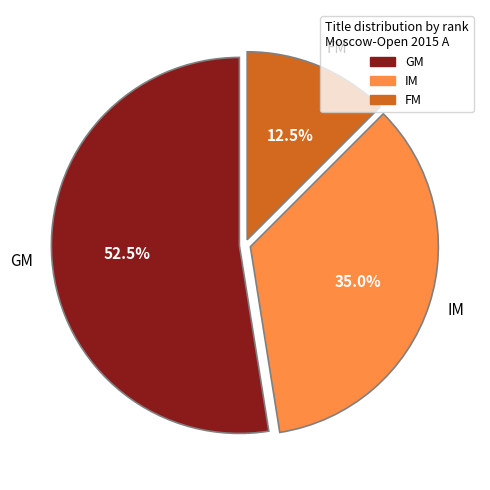

Approximately how many times larger is the value at FM compared to IM?

0.4